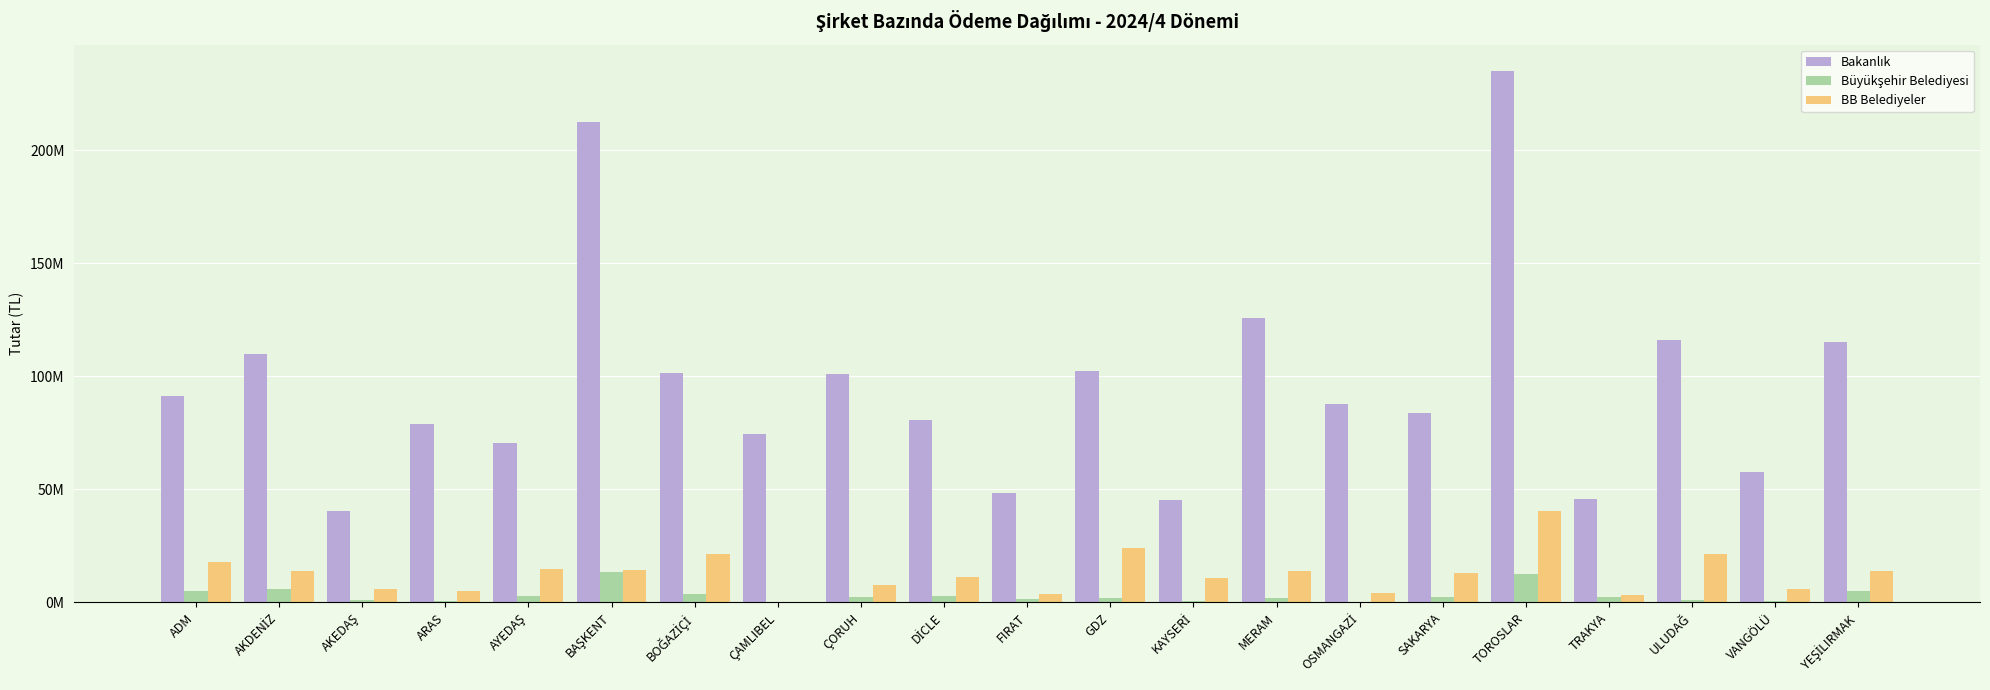

At which category does the chart reach its minimum across all series?

ÇAMLIBEL